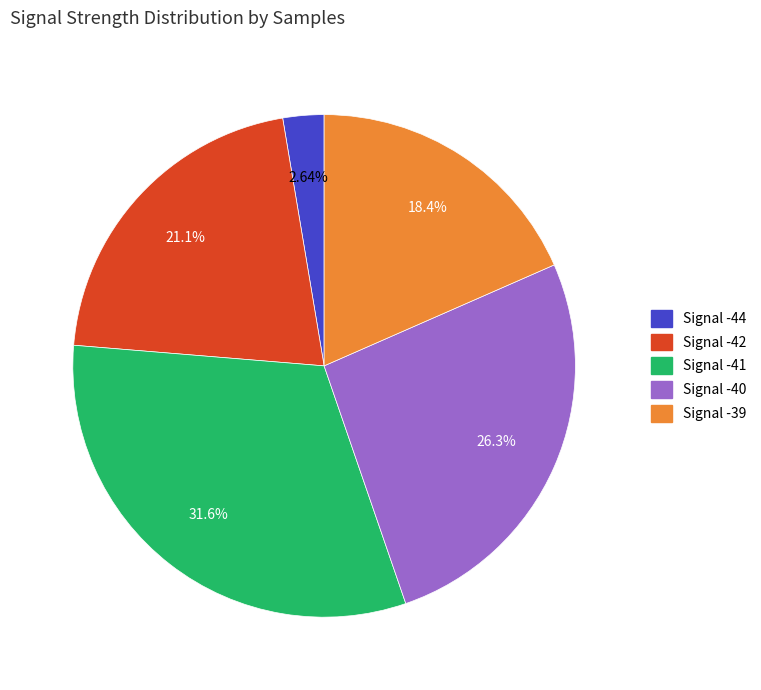

Is there a majority slice in this chart?

No